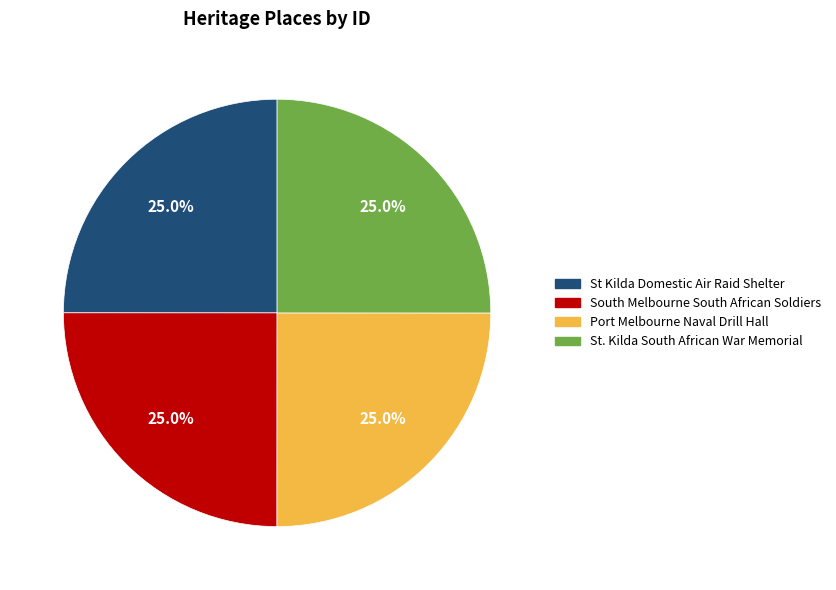

How many segments does this pie chart have?

4